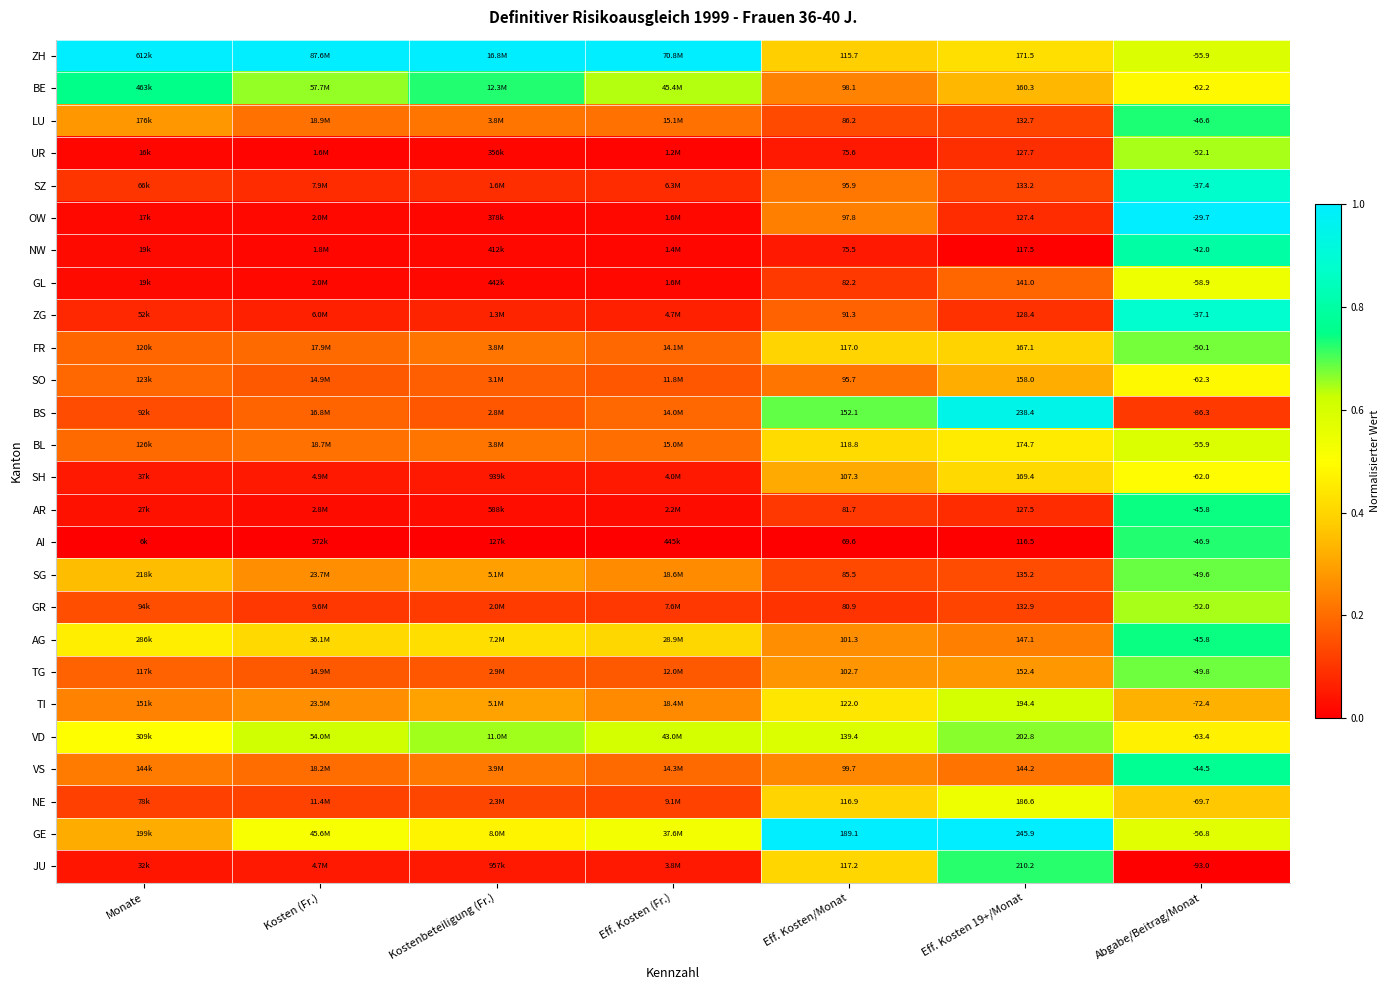

Between Eff. Kosten 19+/Monat and Abgabe/Beitrag/Monat, which series saw the biggest shift?

BS